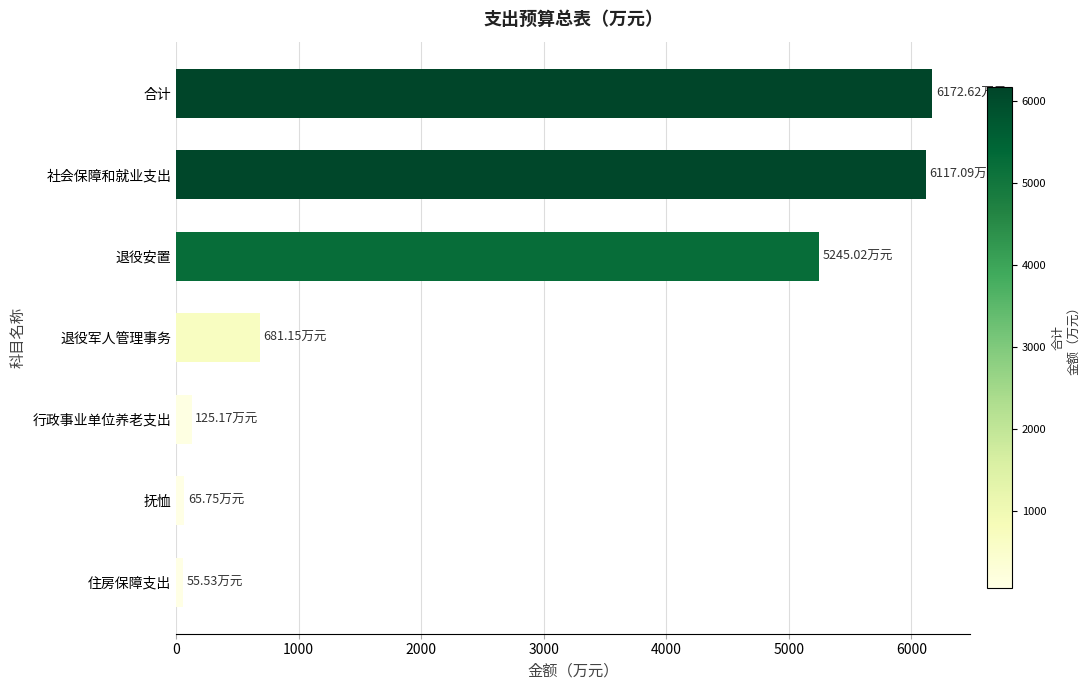

What is the average value?

2637.5